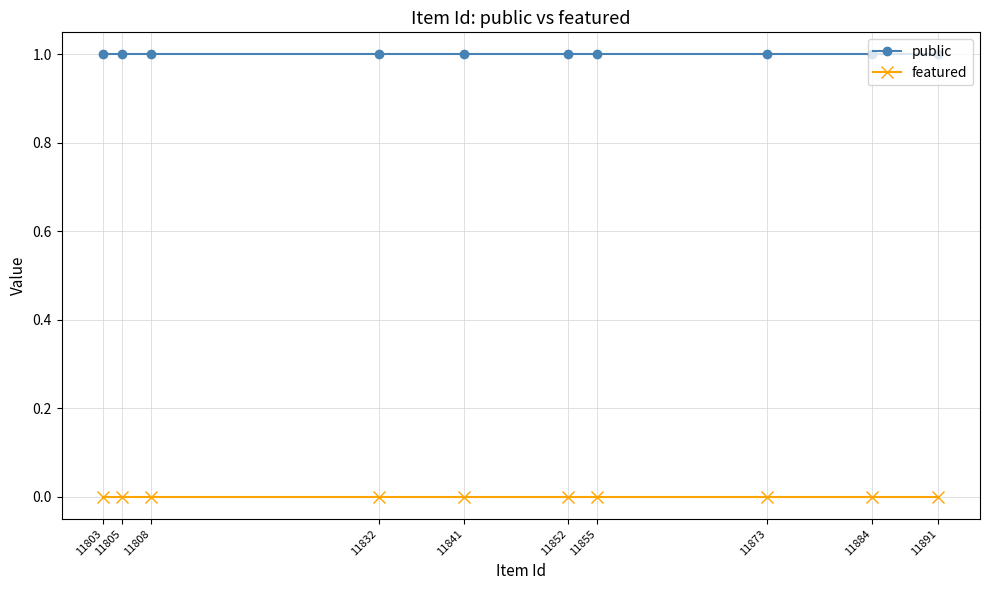

True or false: featured and public cross at least once.

False